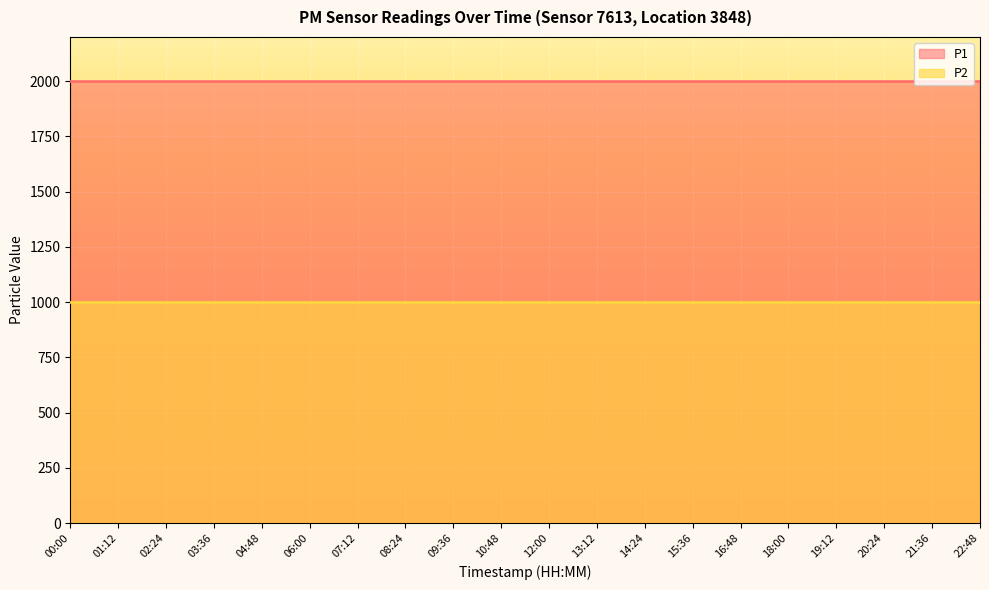

Reading left to right, list all the values displayed in this chart.

P1: 00:00=1999.9	01:12=1999.9	02:24=1999.9	03:36=1999.9	04:48=1999.9	06:00=1999.9	07:12=1999.9	08:24=1999.9	09:36=1999.9	10:48=1999.9	12:00=1999.9	13:12=1999.9	14:24=1999.9	15:36=1999.9	16:48=1999.9	18:00=1999.9	19:12=1999.9	20:24=1999.9	21:36=1999.9	22:48=1999.9
P2: 00:00=999.9	01:12=999.9	02:24=999.9	03:36=999.9	04:48=999.9	06:00=999.9	07:12=999.9	08:24=999.9	09:36=999.9	10:48=999.9	12:00=999.9	13:12=999.9	14:24=999.9	15:36=999.9	16:48=999.9	18:00=999.9	19:12=999.9	20:24=999.9	21:36=999.9	22:48=999.9